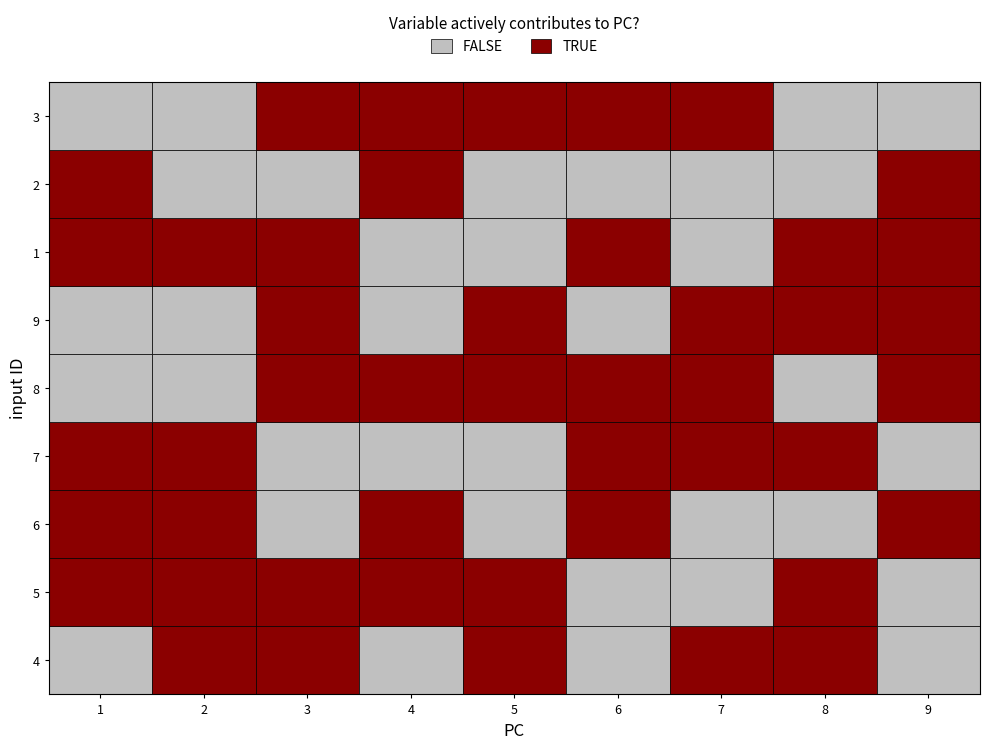

How many values in the 8 series are below 5?

4